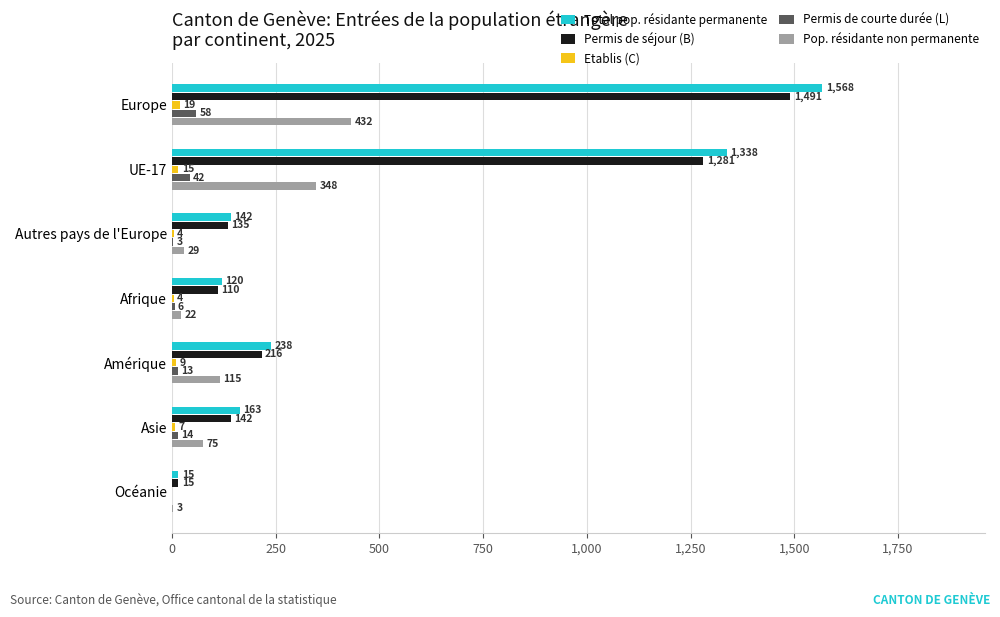

Which series changed the most between UE-17 and Asie?

Total pop. résidante permanente